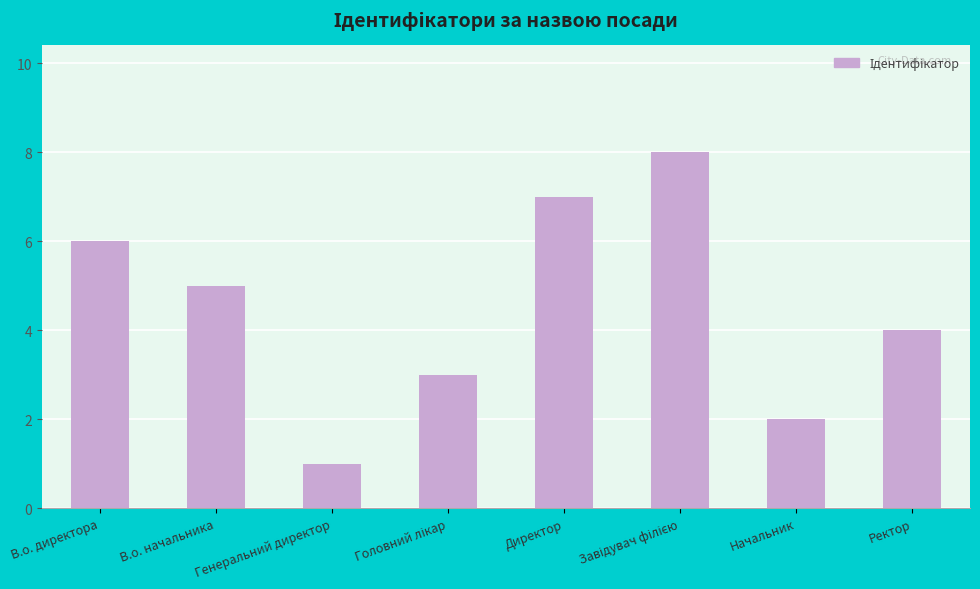

True or false: the data shows 12 at Директор.

False